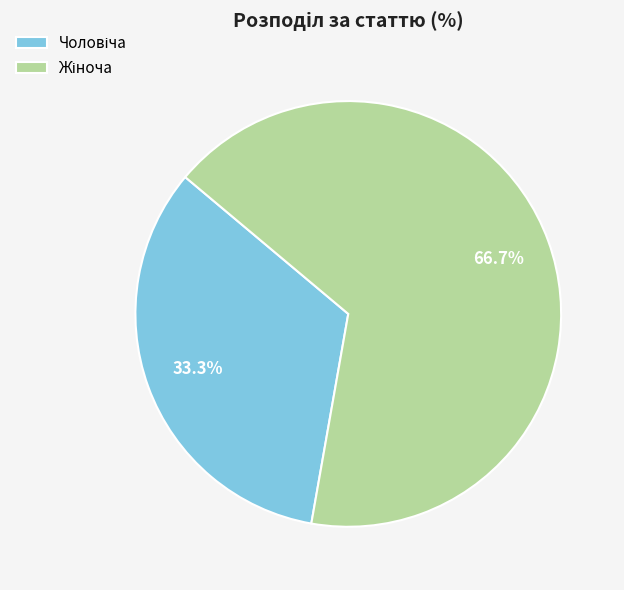

Is there any slice that represents more than half of the pie?

Yes